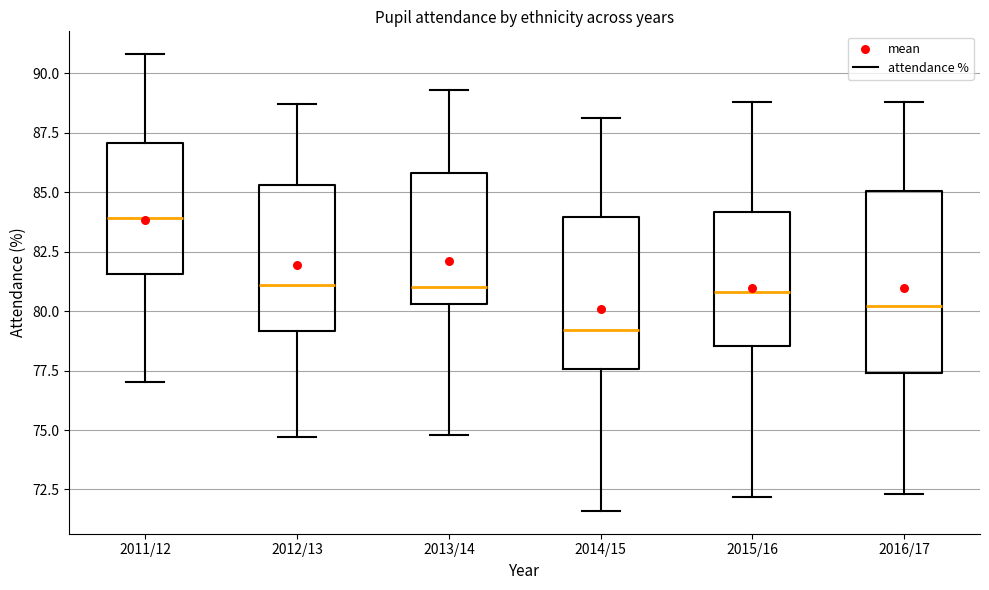

Which box's median line is the highest?

2011/12